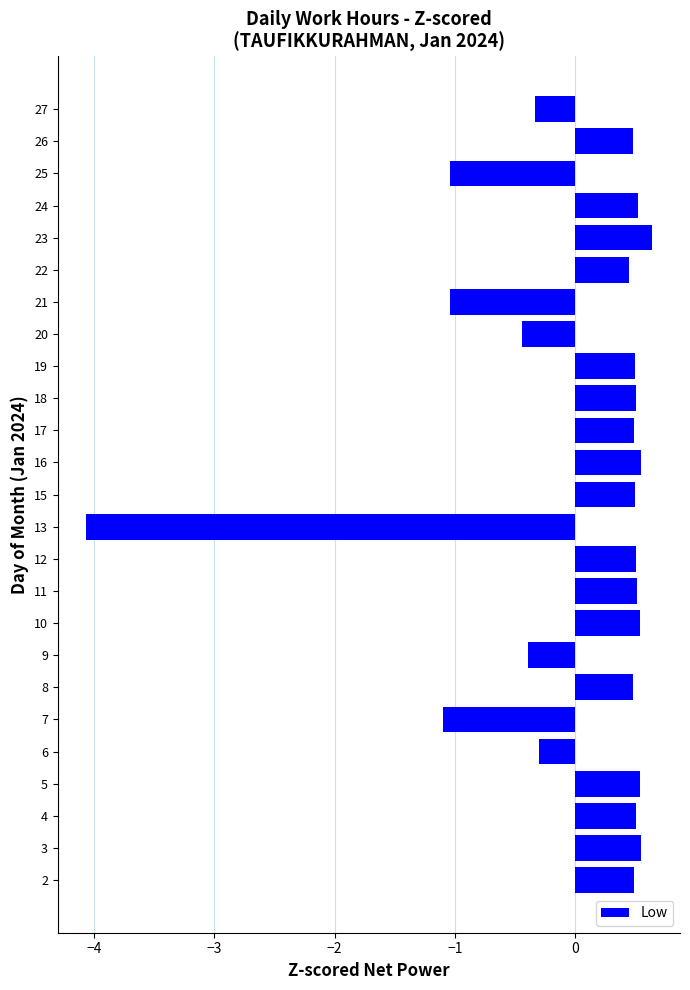

What is the smallest value displayed?

-4.1